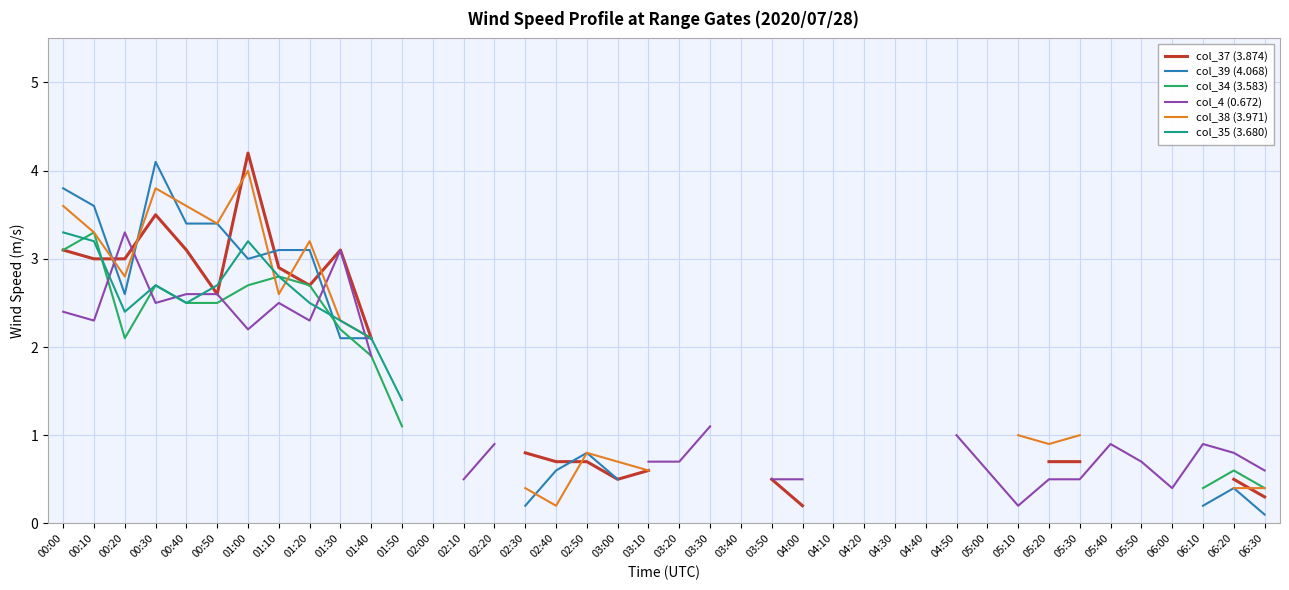

Where is the first local minimum for col_37 (3.874)?

00:50